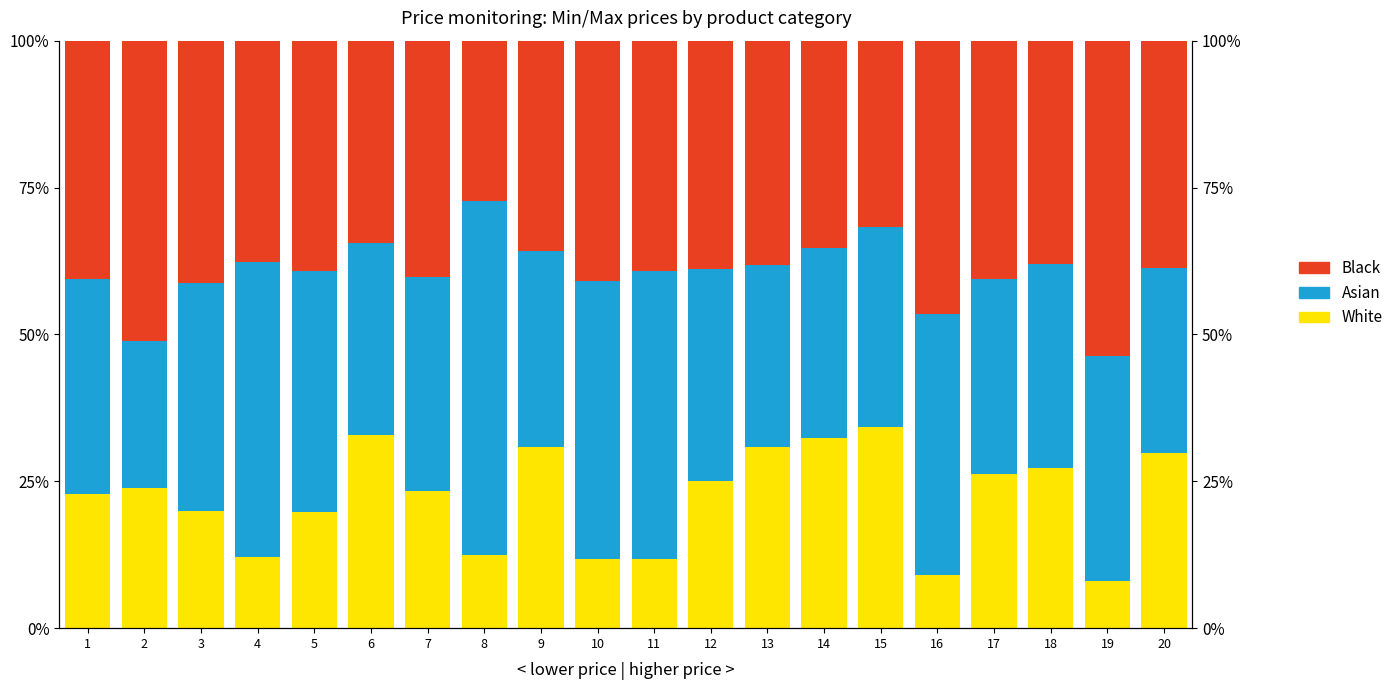

Which series has the largest total across all categories?

Black